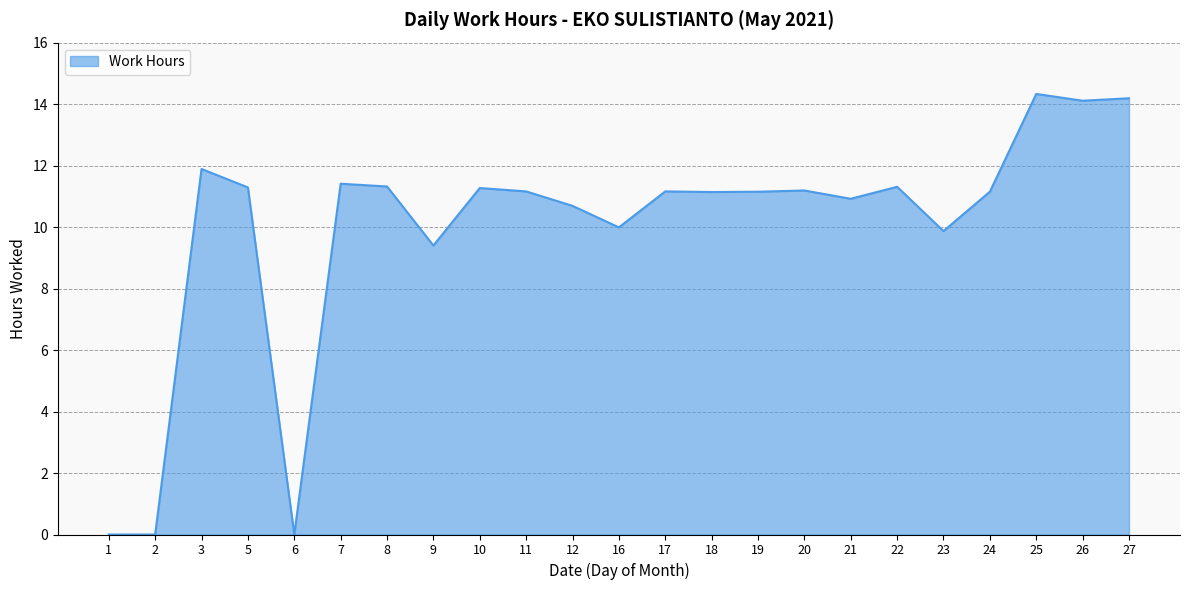

What is the difference between the values at 16 and 6?

10.0